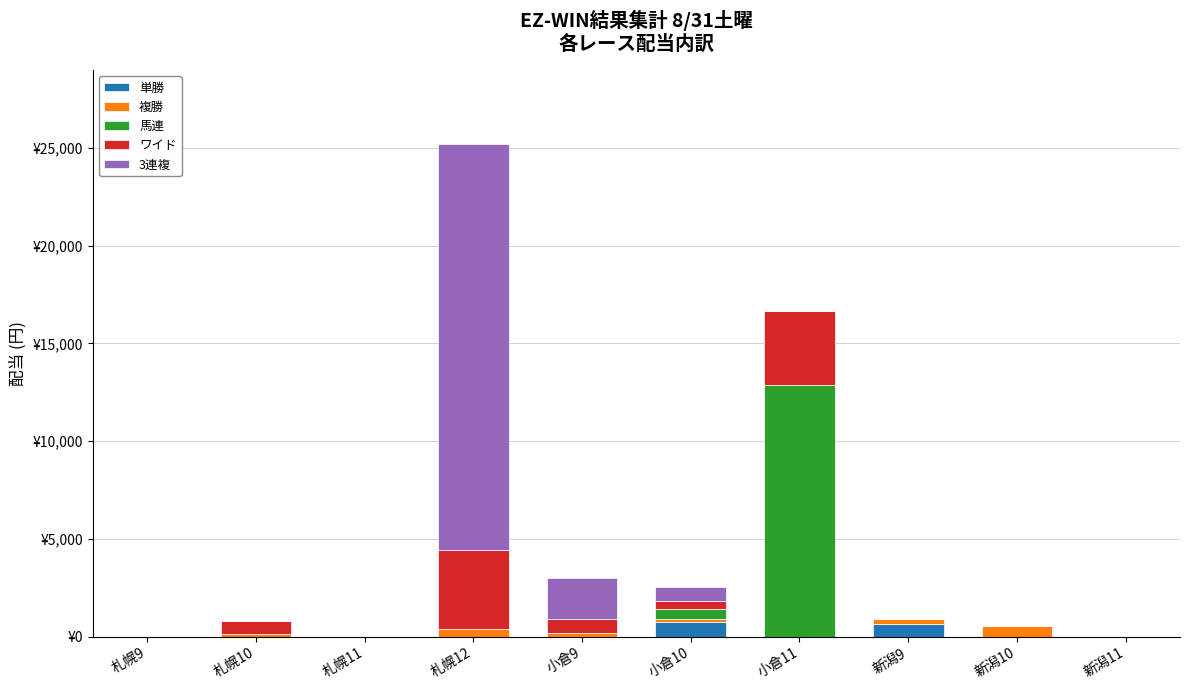

What is the total value across all series at 札幌10?

770